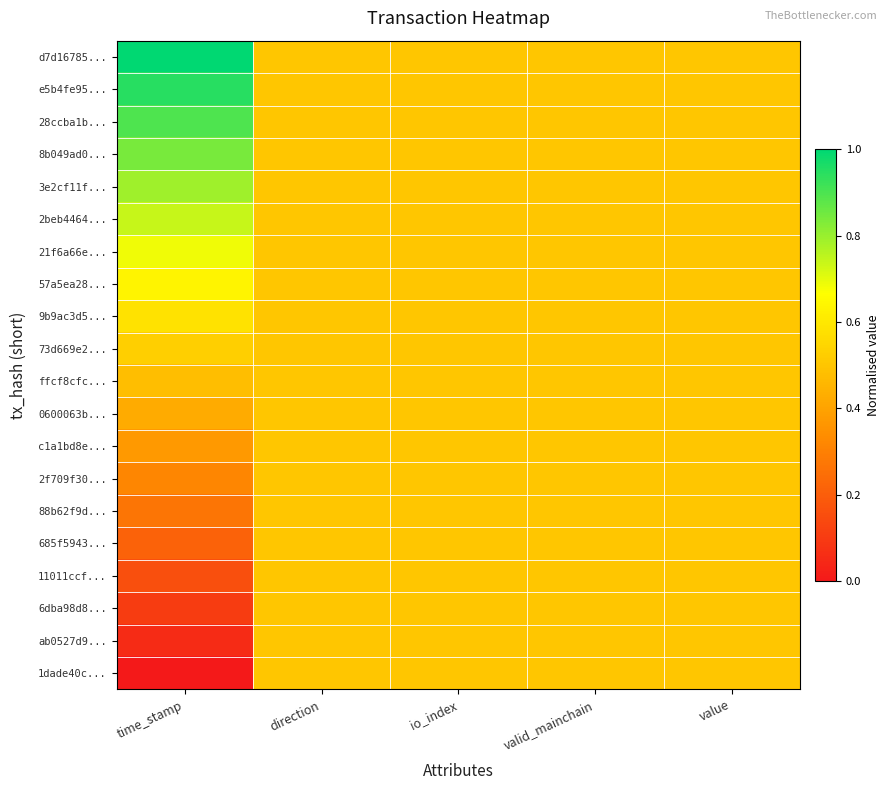

Reading right to left, extract all data points from this chart.

d7d16785...: value=0.5	valid_mainchain=0.5	io_index=0.5	direction=0.5	time_stamp=1.0
e5b4fe95...: value=0.5	valid_mainchain=0.5	io_index=0.5	direction=0.5	time_stamp=0.9
28ccba1b...: value=0.5	valid_mainchain=0.5	io_index=0.5	direction=0.5	time_stamp=0.9
8b049ad0...: value=0.5	valid_mainchain=0.5	io_index=0.5	direction=0.5	time_stamp=0.8
3e2cf11f...: value=0.5	valid_mainchain=0.5	io_index=0.5	direction=0.5	time_stamp=0.8
2beb4464...: value=0.5	valid_mainchain=0.5	io_index=0.5	direction=0.5	time_stamp=0.7
21f6a66e...: value=0.5	valid_mainchain=0.5	io_index=0.5	direction=0.5	time_stamp=0.7
57a5ea28...: value=0.5	valid_mainchain=0.5	io_index=0.5	direction=0.5	time_stamp=0.6
9b9ac3d5...: value=0.5	valid_mainchain=0.5	io_index=0.5	direction=0.5	time_stamp=0.6
73d669e2...: value=0.5	valid_mainchain=0.5	io_index=0.5	direction=0.5	time_stamp=0.5
ffcf8cfc...: value=0.5	valid_mainchain=0.5	io_index=0.5	direction=0.5	time_stamp=0.5
0600063b...: value=0.5	valid_mainchain=0.5	io_index=0.5	direction=0.5	time_stamp=0.4
c1a1bd8e...: value=0.5	valid_mainchain=0.5	io_index=0.5	direction=0.5	time_stamp=0.4
2f709f30...: value=0.5	valid_mainchain=0.5	io_index=0.5	direction=0.5	time_stamp=0.3
88b62f9d...: value=0.5	valid_mainchain=0.5	io_index=0.5	direction=0.5	time_stamp=0.3
685f5943...: value=0.5	valid_mainchain=0.5	io_index=0.5	direction=0.5	time_stamp=0.2
11011ccf...: value=0.5	valid_mainchain=0.5	io_index=0.5	direction=0.5	time_stamp=0.2
6dba98d8...: value=0.5	valid_mainchain=0.5	io_index=0.5	direction=0.5	time_stamp=0.1
ab0527d9...: value=0.5	valid_mainchain=0.5	io_index=0.5	direction=0.5	time_stamp=0.1
1dade40c...: value=0.5	valid_mainchain=0.5	io_index=0.5	direction=0.5	time_stamp=0.0